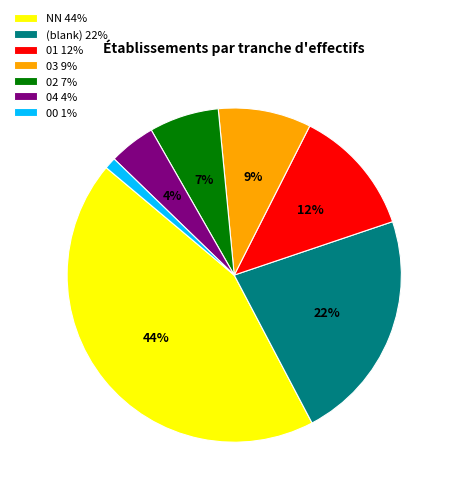

To the nearest percent, what is the combined percentage of 03 9% and 00 1%?

10%